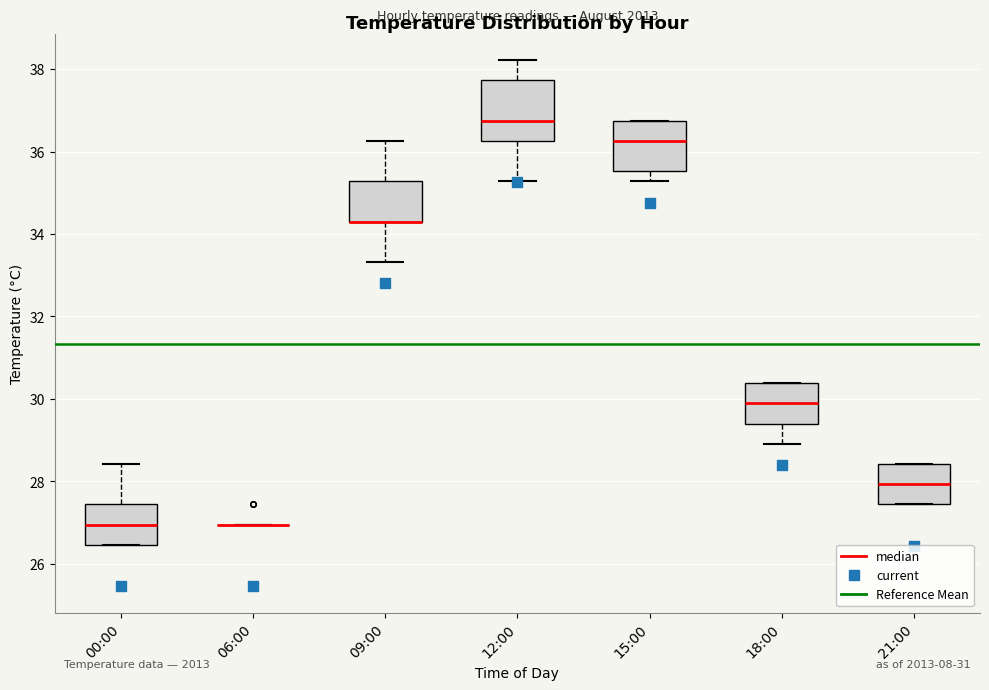

Where is the lower edge of the box for 12:00 on the y-axis? The values are not printed on the chart, so give them approximately, as read against the axis.

36.2